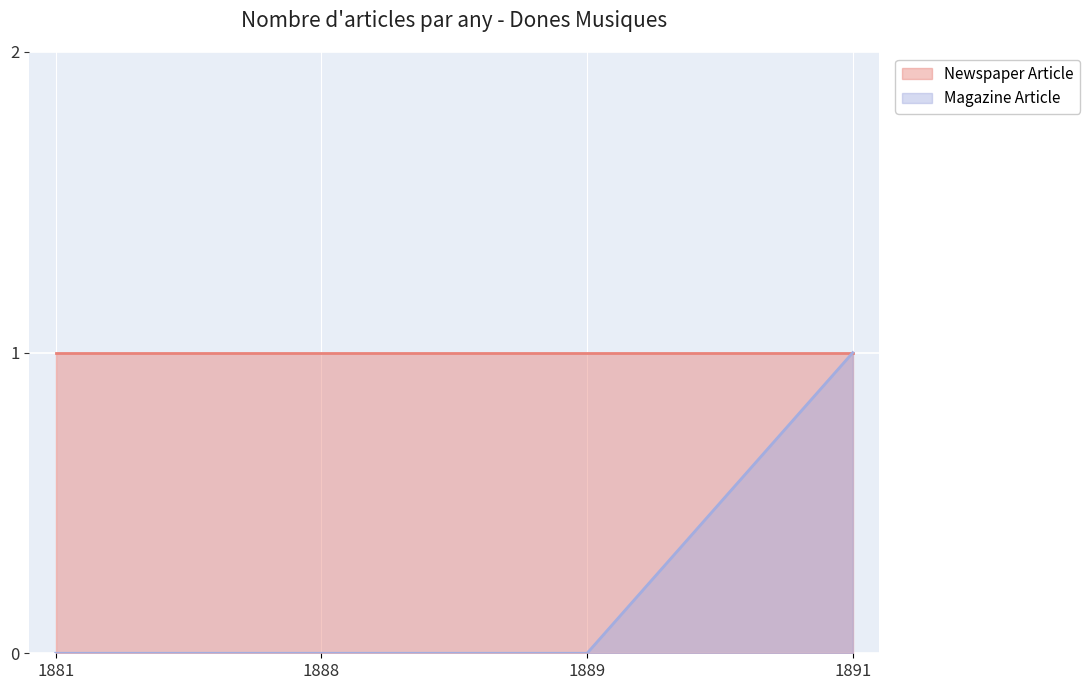

What is the difference between the maximum and minimum values?

1